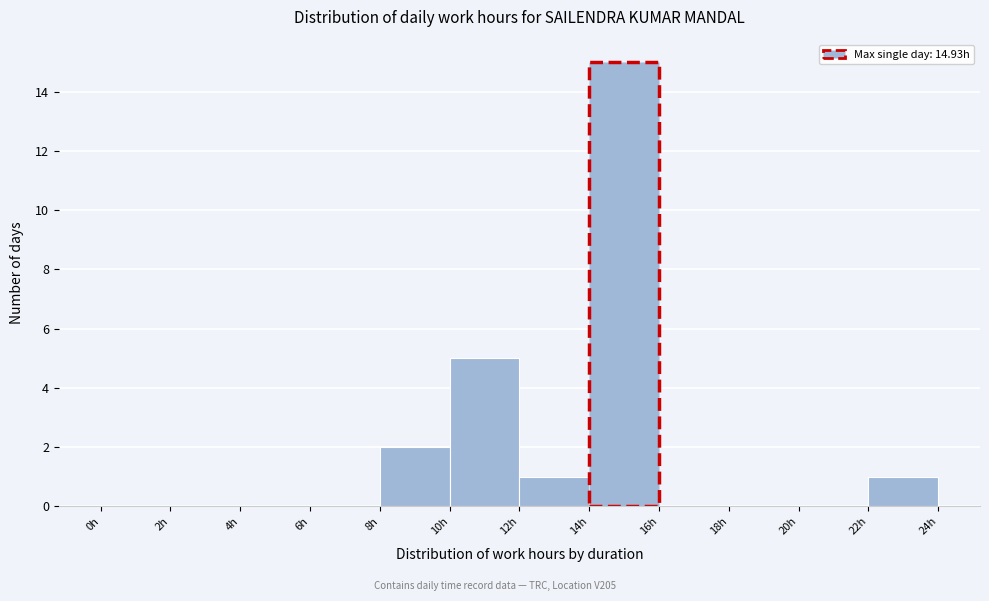

Reading left to right, transcribe this chart: for each bar, give the range it covers on the x-axis and its height. The values are not printed on the chart, so give them approximately, as read against the axis.

0 to 2: 0
2 to 4: 0
4 to 6: 0
6 to 8: 0
8 to 10: 2
10 to 12: 5
12 to 14: 1
14 to 16: 15
16 to 18: 0
18 to 20: 0
20 to 22: 0
22 to 24: 1